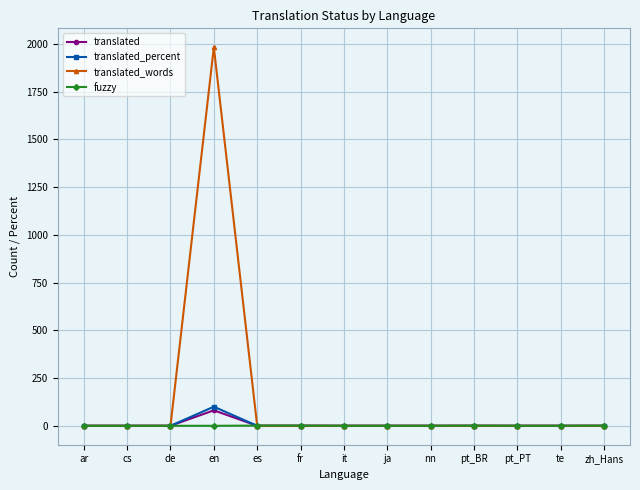

Which series has the largest range (max minus min)?

translated_words